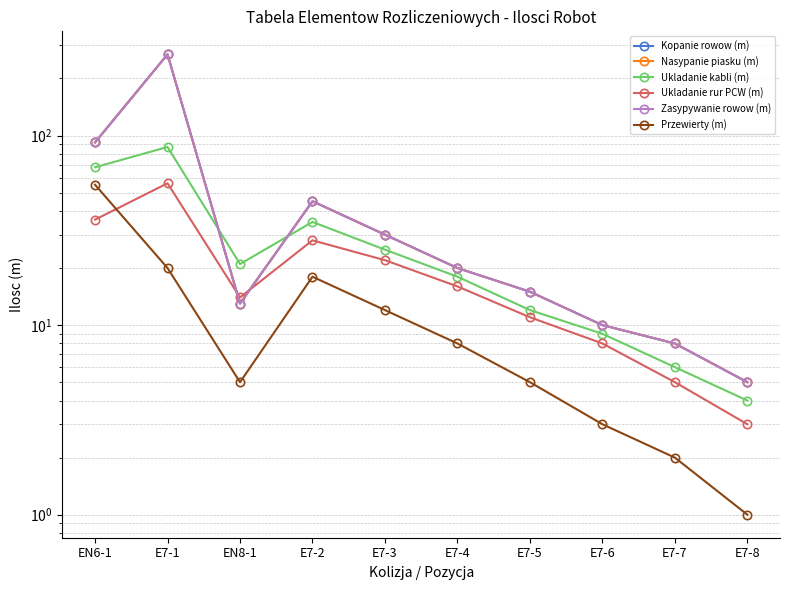

At E7-5, list the series in order from largest to smallest.

Kopanie rowow (m), Nasypanie piasku (m), Zasypywanie rowow (m), Ukladanie kabli (m), Ukladanie rur PCW (m), Przewierty (m)